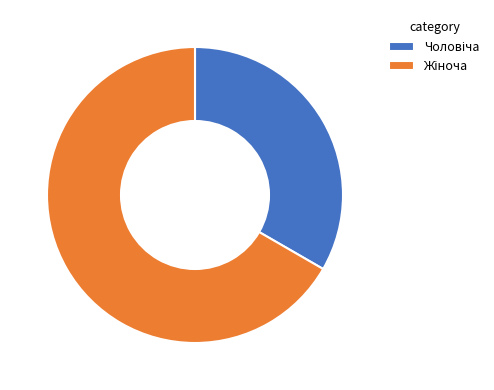

Is there a majority slice in this chart?

Yes